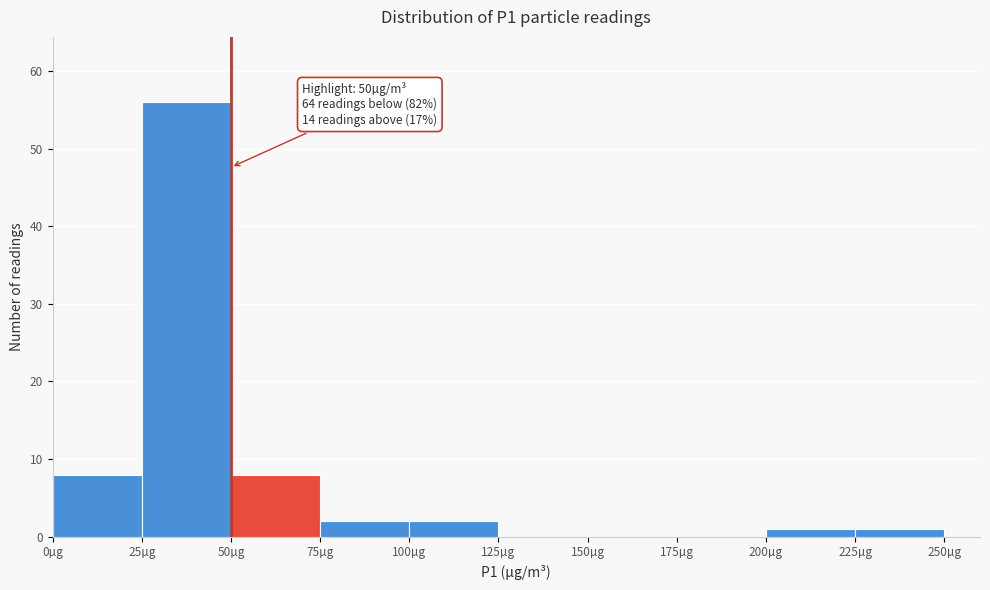

Which range on the x-axis has the tallest bar?

25 to 50